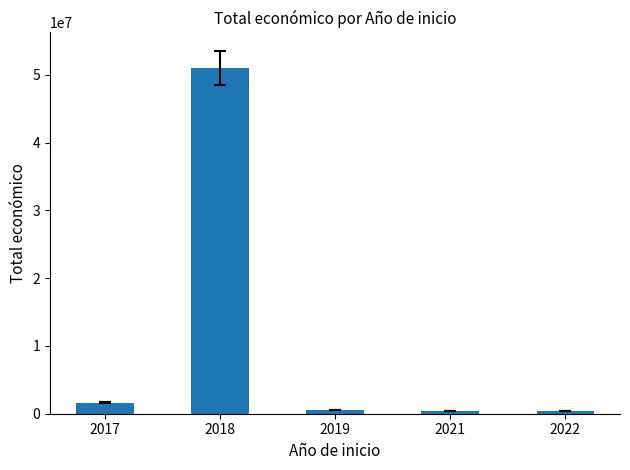

What is the sum of the values at 2022 and 2017?

2003800